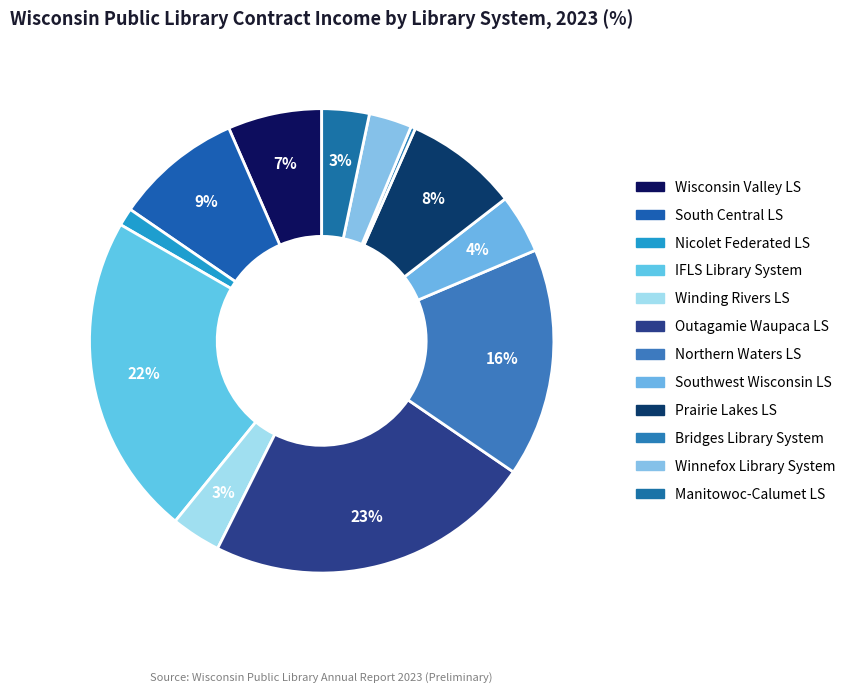

How many slices are in this pie chart?

12